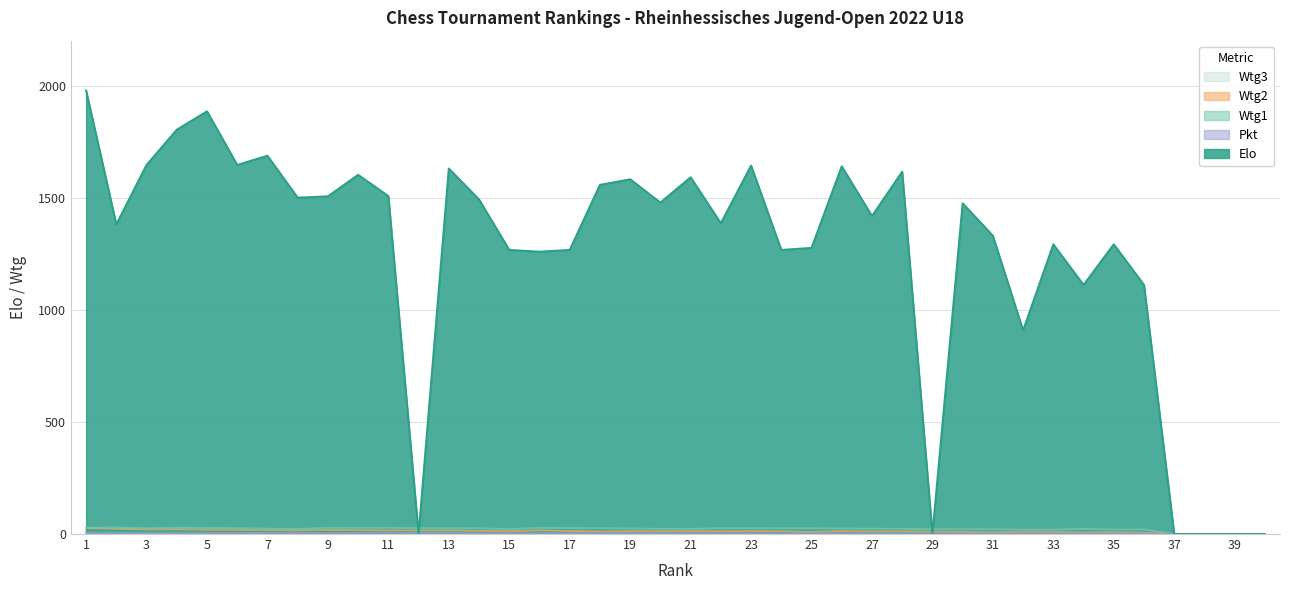

Which series has the largest total across all categories?

Elo